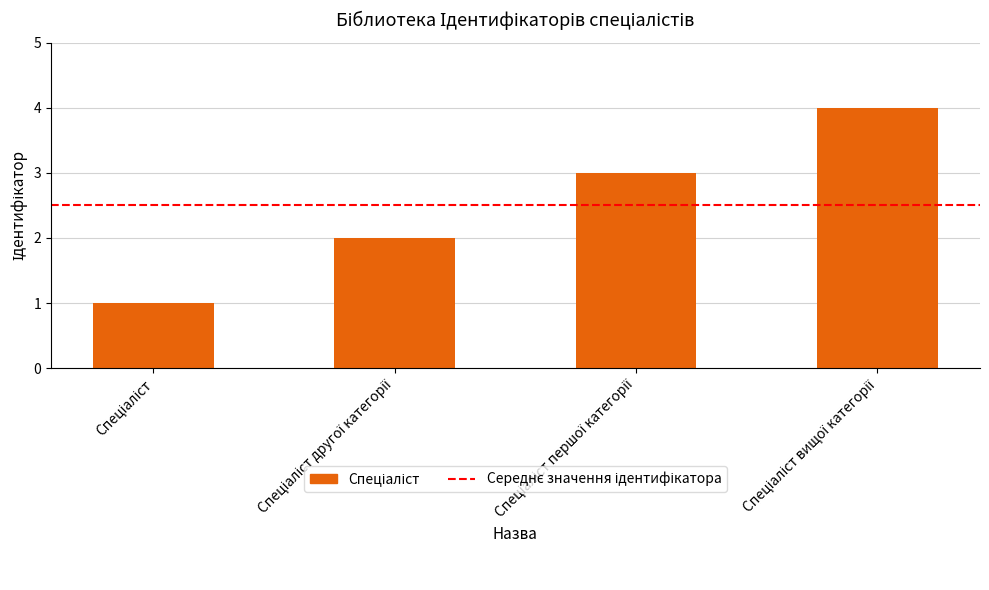

What is the difference between the maximum and minimum values?

3